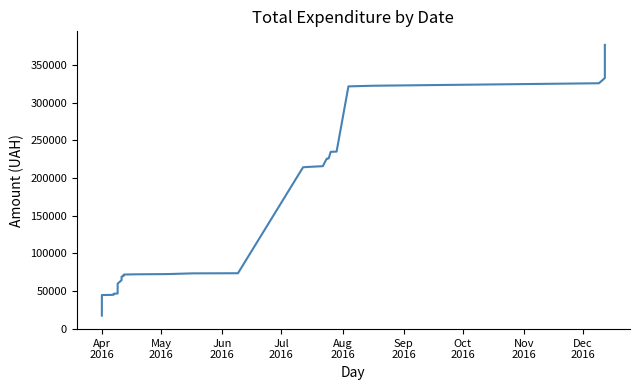

True or false: there are more than 0 points higher than both neighbors.

False